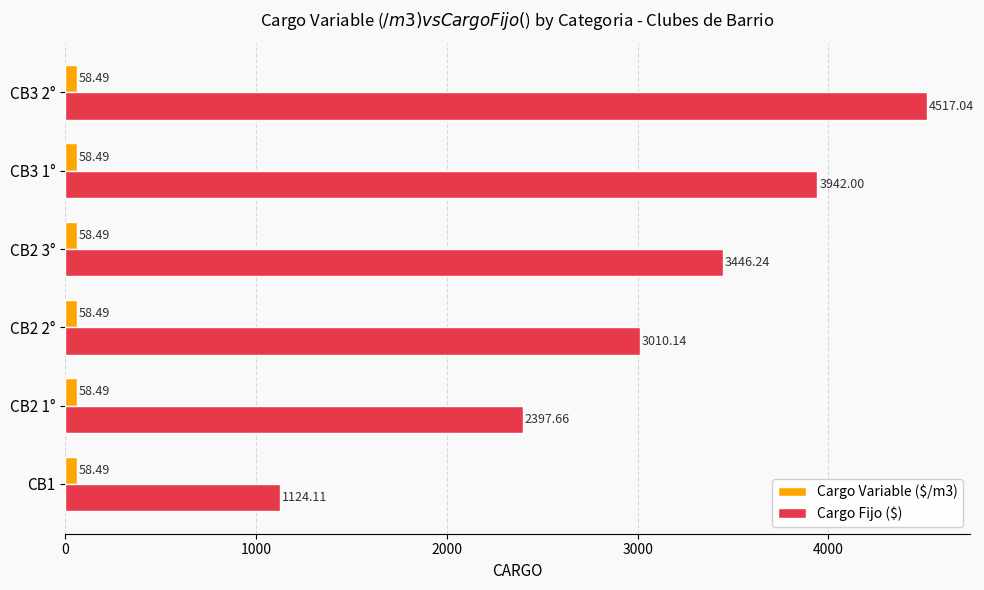

At which label is Cargo Fijo ($) closest to 2820?

CB2 2°